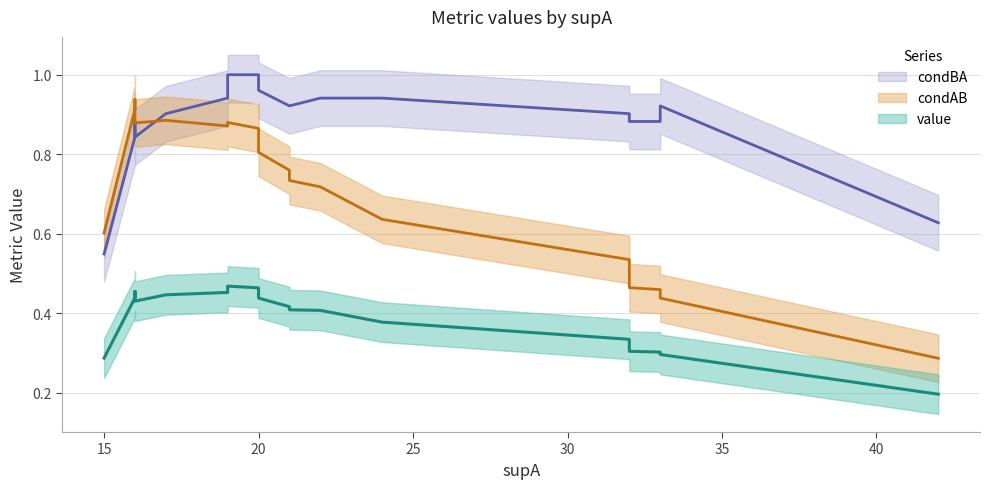

True or false: condAB has more than 0 interior local peaks.

True